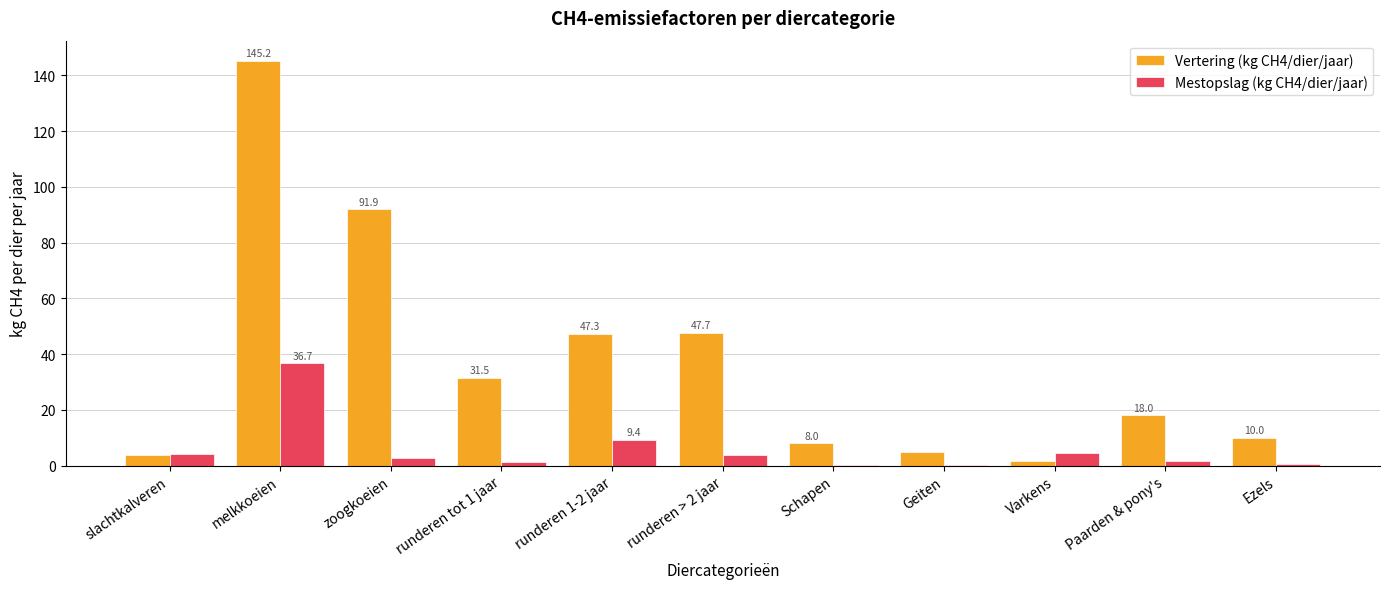

At which label does Mestopslag (kg CH4/dier/jaar) reach its peak?

melkkoeien